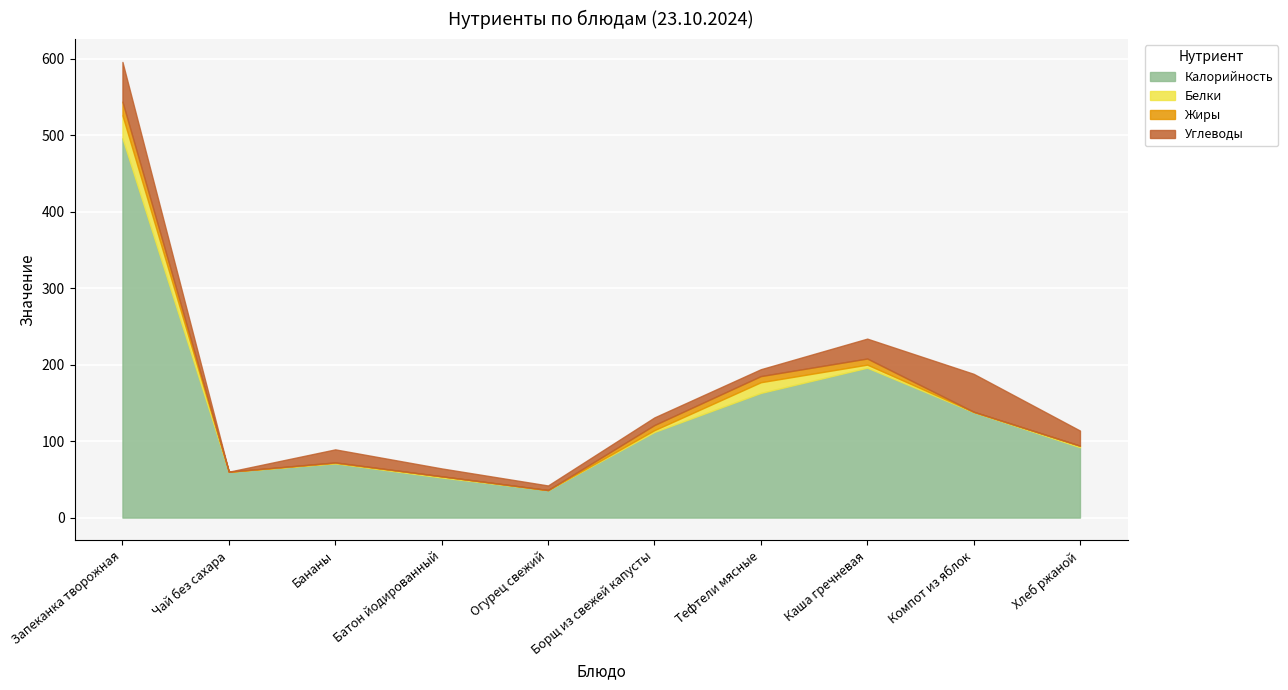

In Жиры, how many points are lower than both neighbors (excluding endpoints)?

1